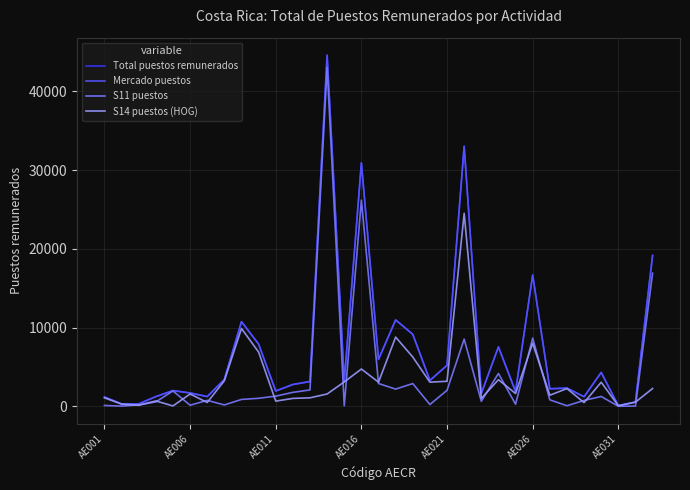

True or false: S11 puestos and Total puestos remunerados intersect in this chart.

False